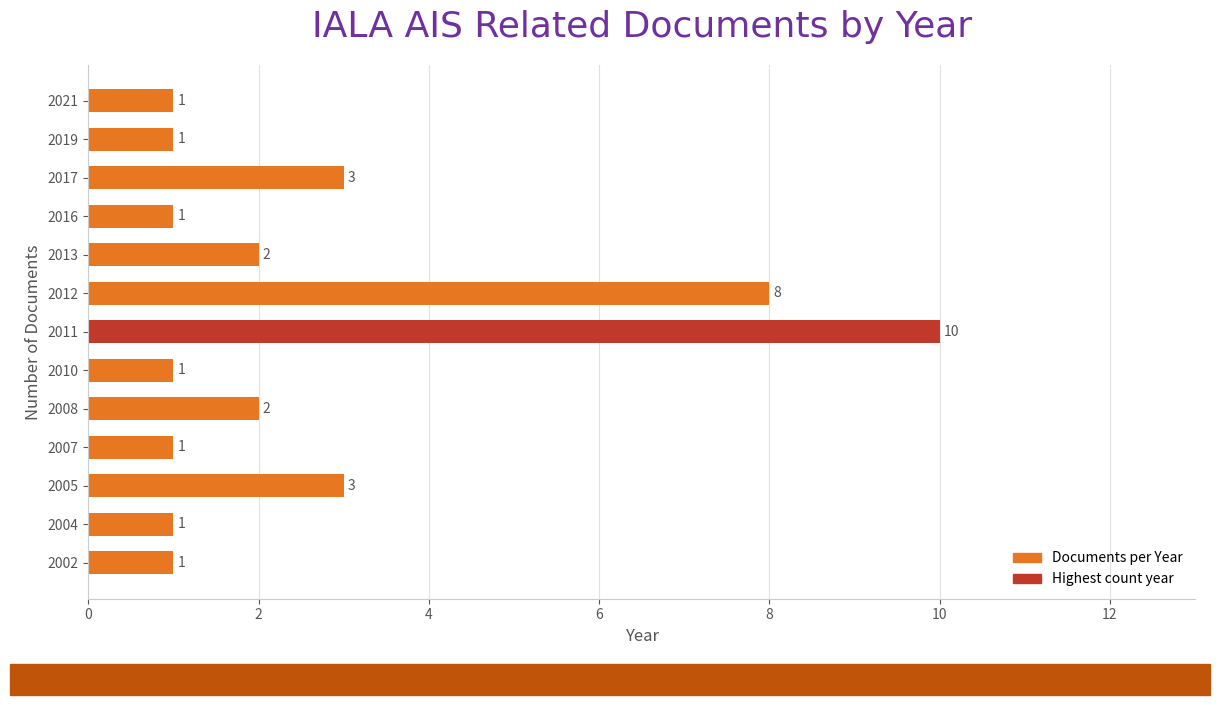

The value at 2007 is 0. True or false?

False